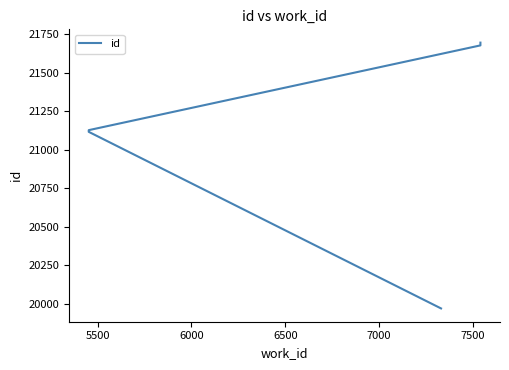

How many lines are shown in the chart?

1